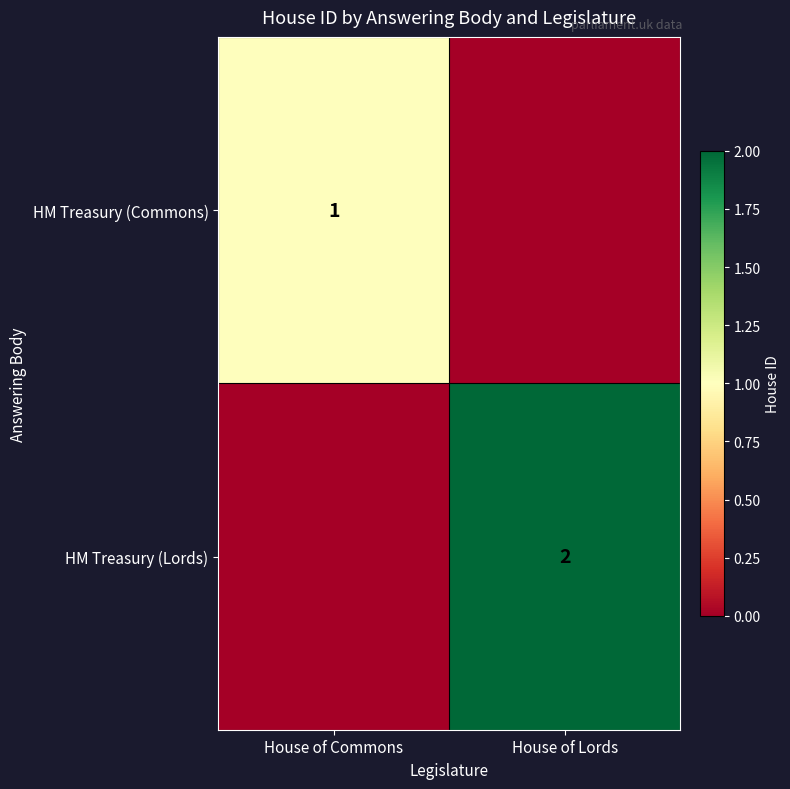

Which label corresponds to the smallest value in the chart?

House of Lords